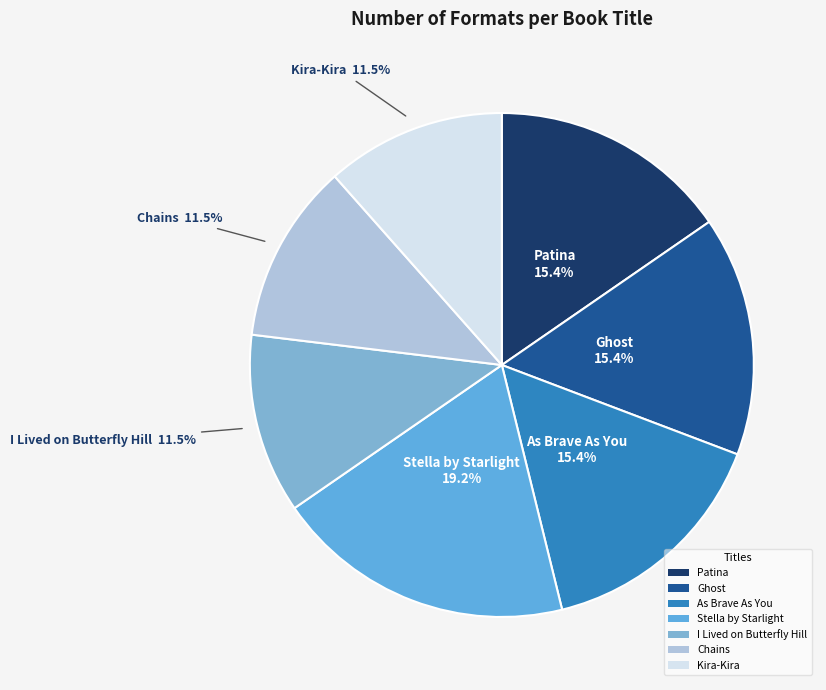

Approximately how many times larger is the value at Stella by Starlight compared to Chains?

1.7